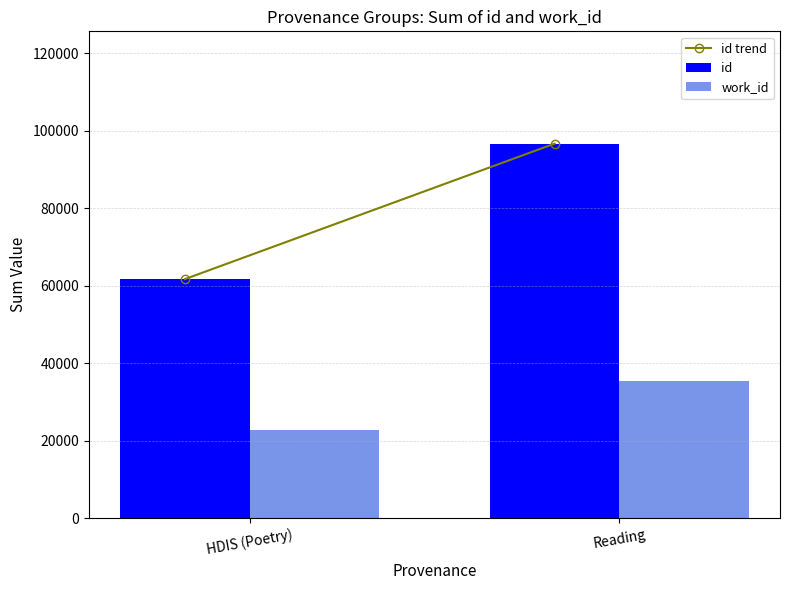

Reading left to right, extract all data points from this chart.

id: 61683	96645
work_id: 22748	35400